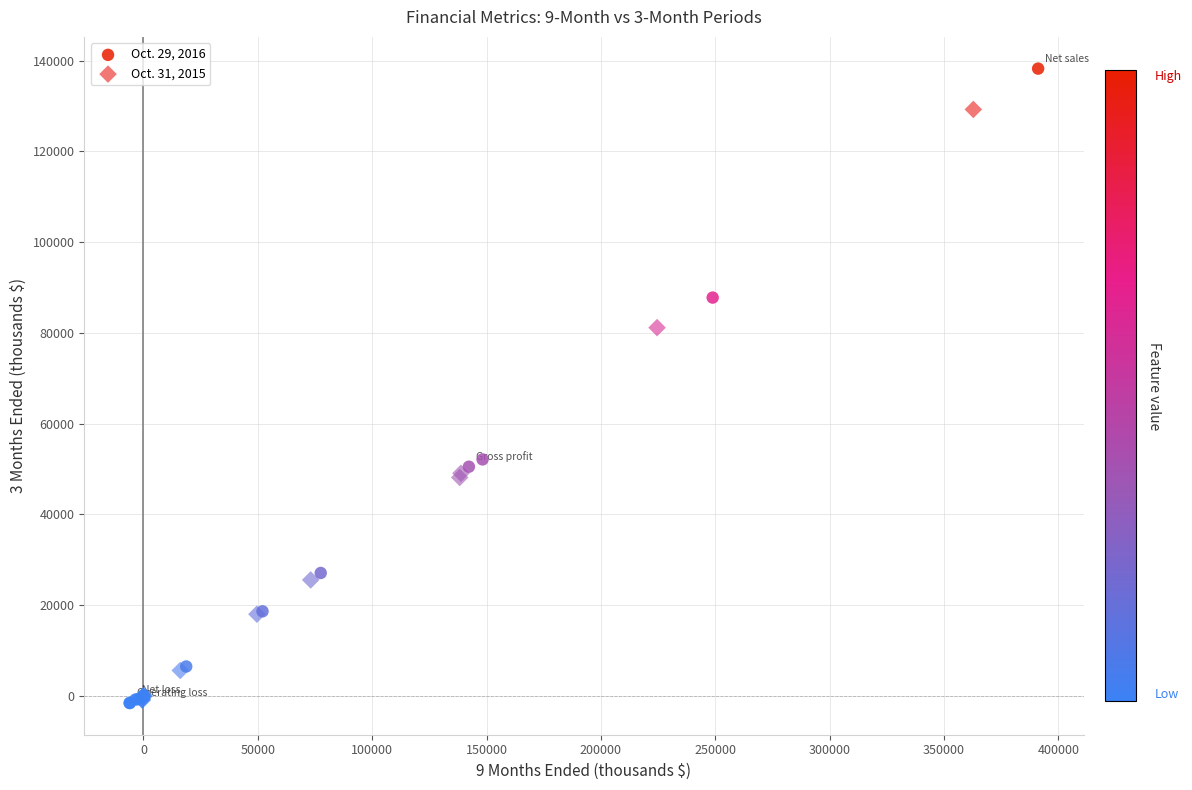

Which series has the widest spread of Y values?

Oct. 29, 2016